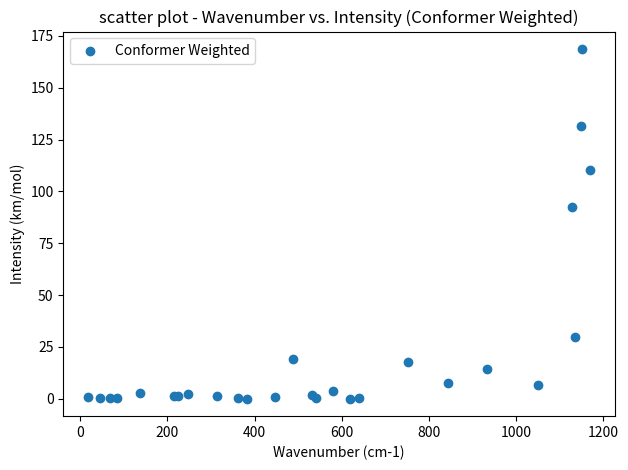

What Y value in the scatter plot is closest to 84?

92.5